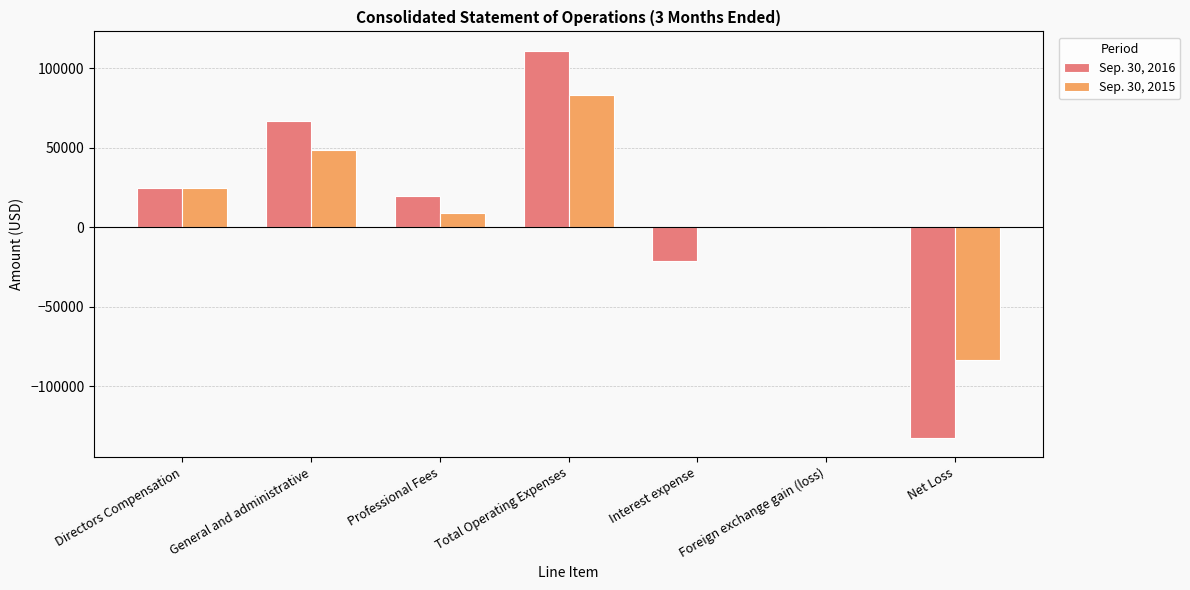

Does the chart contain stacked bars?

No